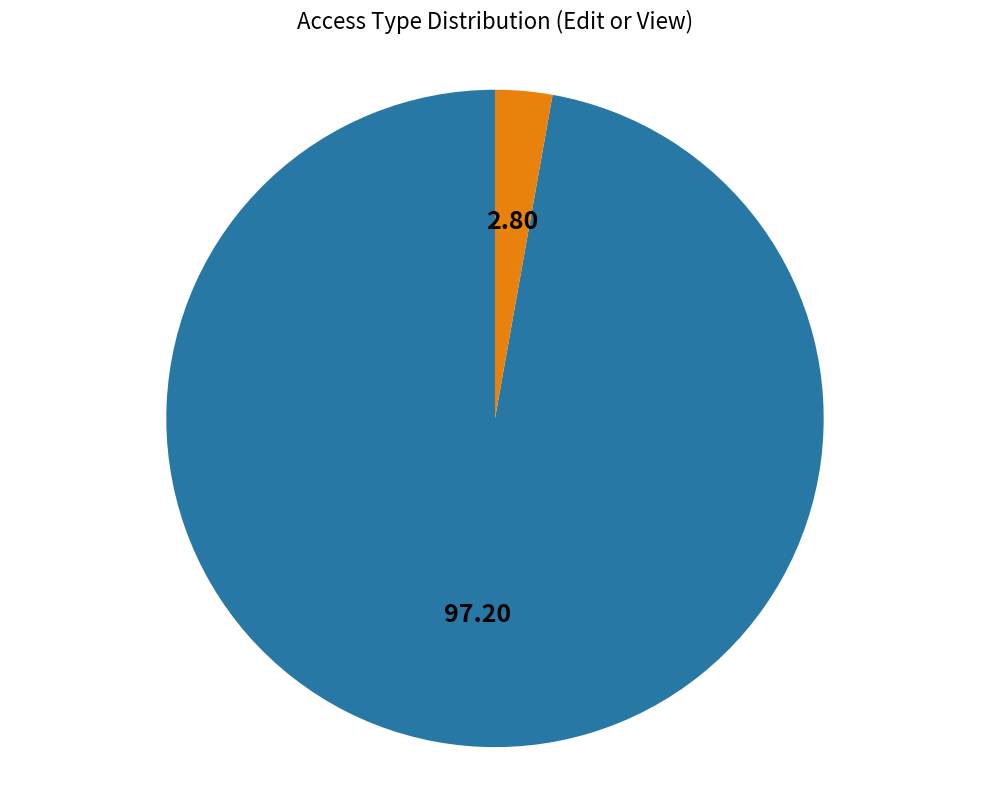

Do View and Edit together represent more than half of the pie?

Yes